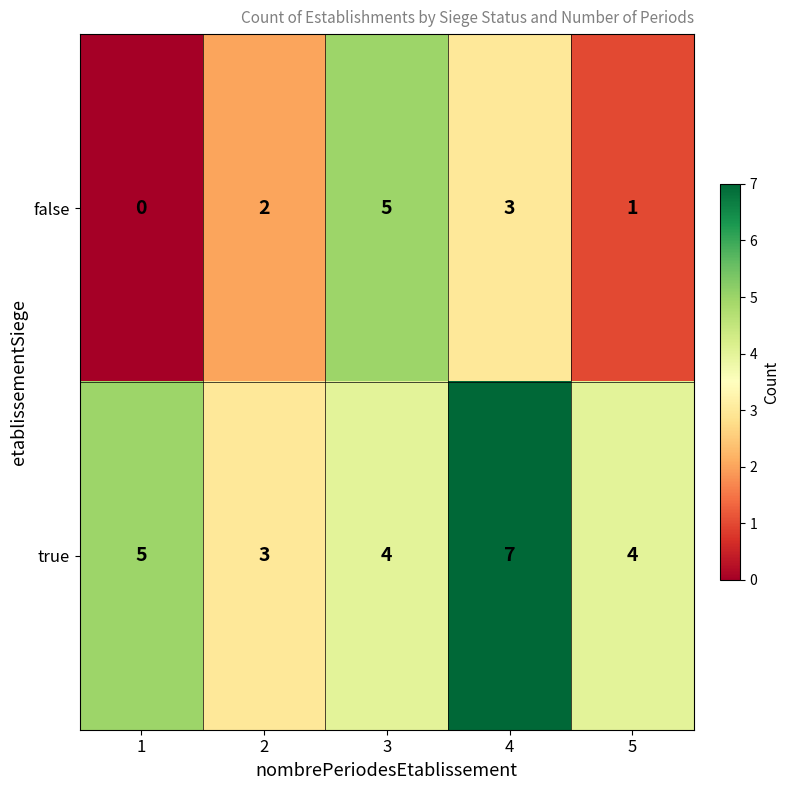

How many distinct data groups are displayed?

2